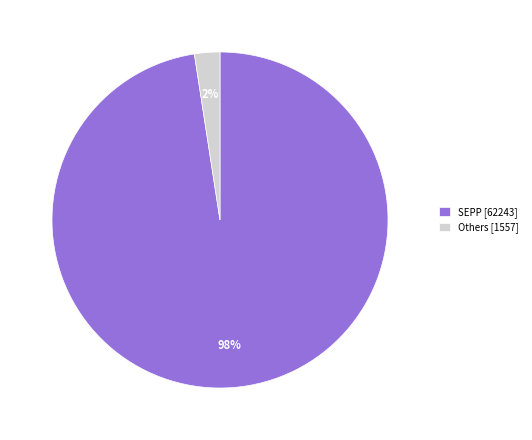

Rank the categories by value from highest to lowest.

SEPP [62243], Others [1557]